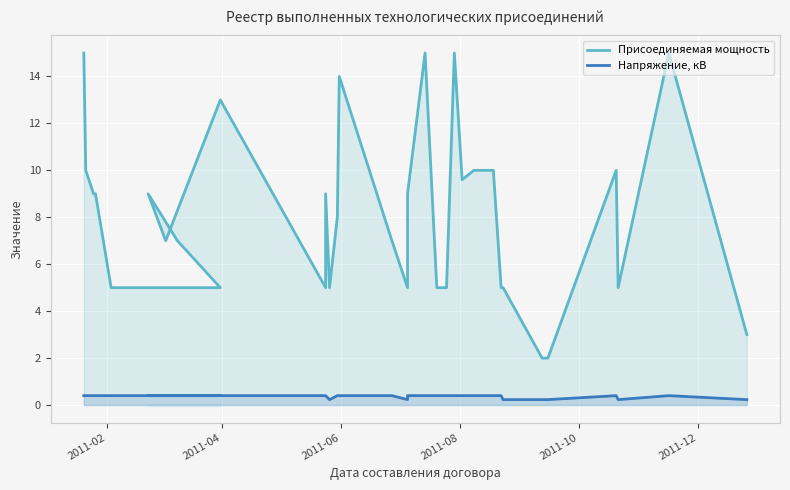

Which series has the largest total across all categories?

Присоединяемая мощность